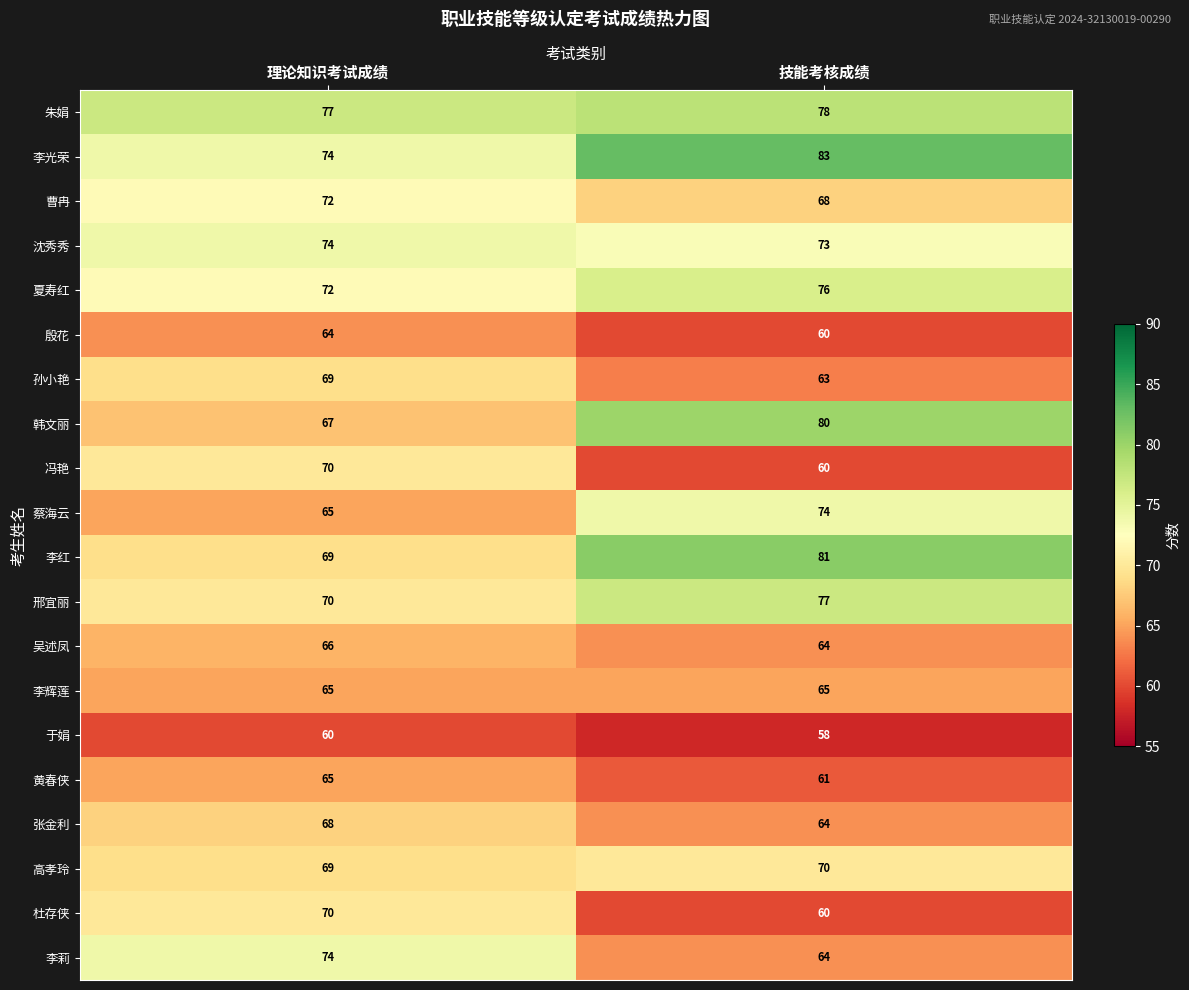

How many distinct data groups are displayed?

20